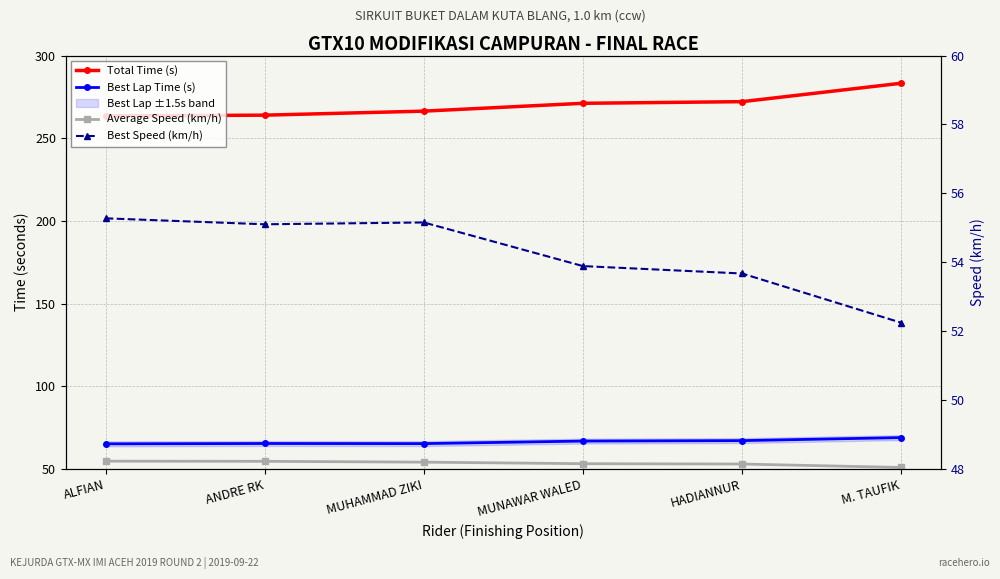

What position from the right is M. TAUFIK?

1